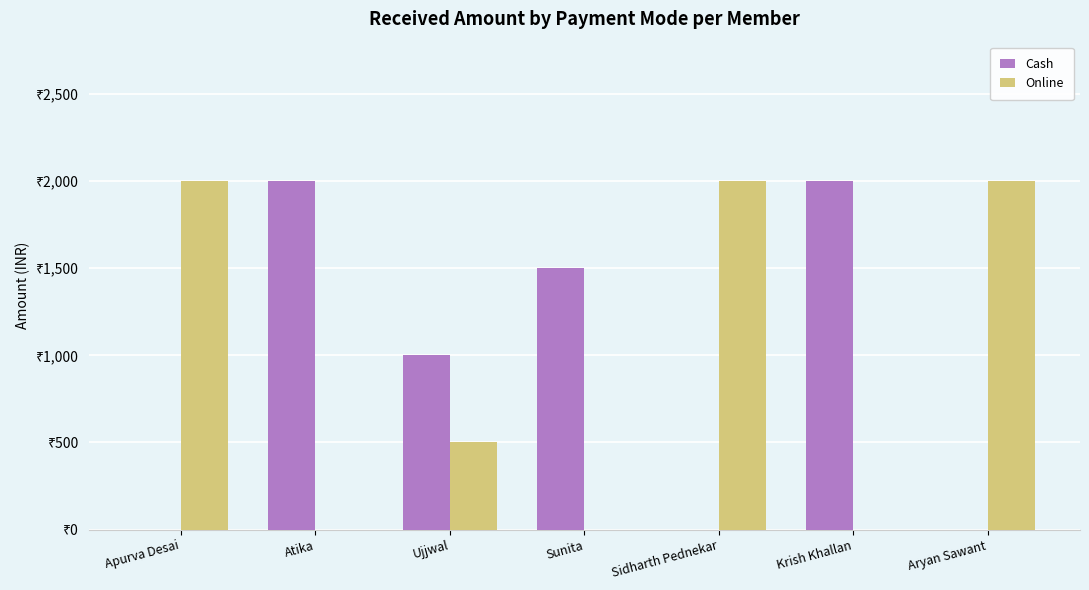

At how many categories does at least one series exceed 331?

7